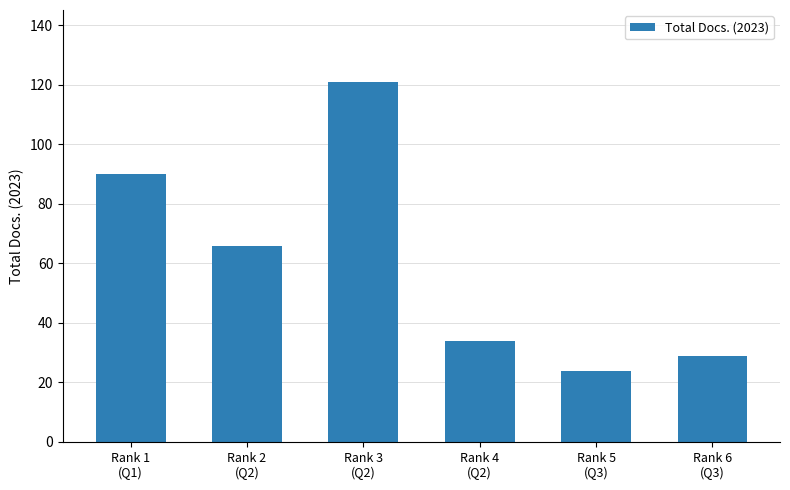

Reading right to left, what are all the values shown in this chart?

Rank 6
(Q3)=29	Rank 5
(Q3)=24	Rank 4
(Q2)=34	Rank 3
(Q2)=121	Rank 2
(Q2)=66	Rank 1
(Q1)=90